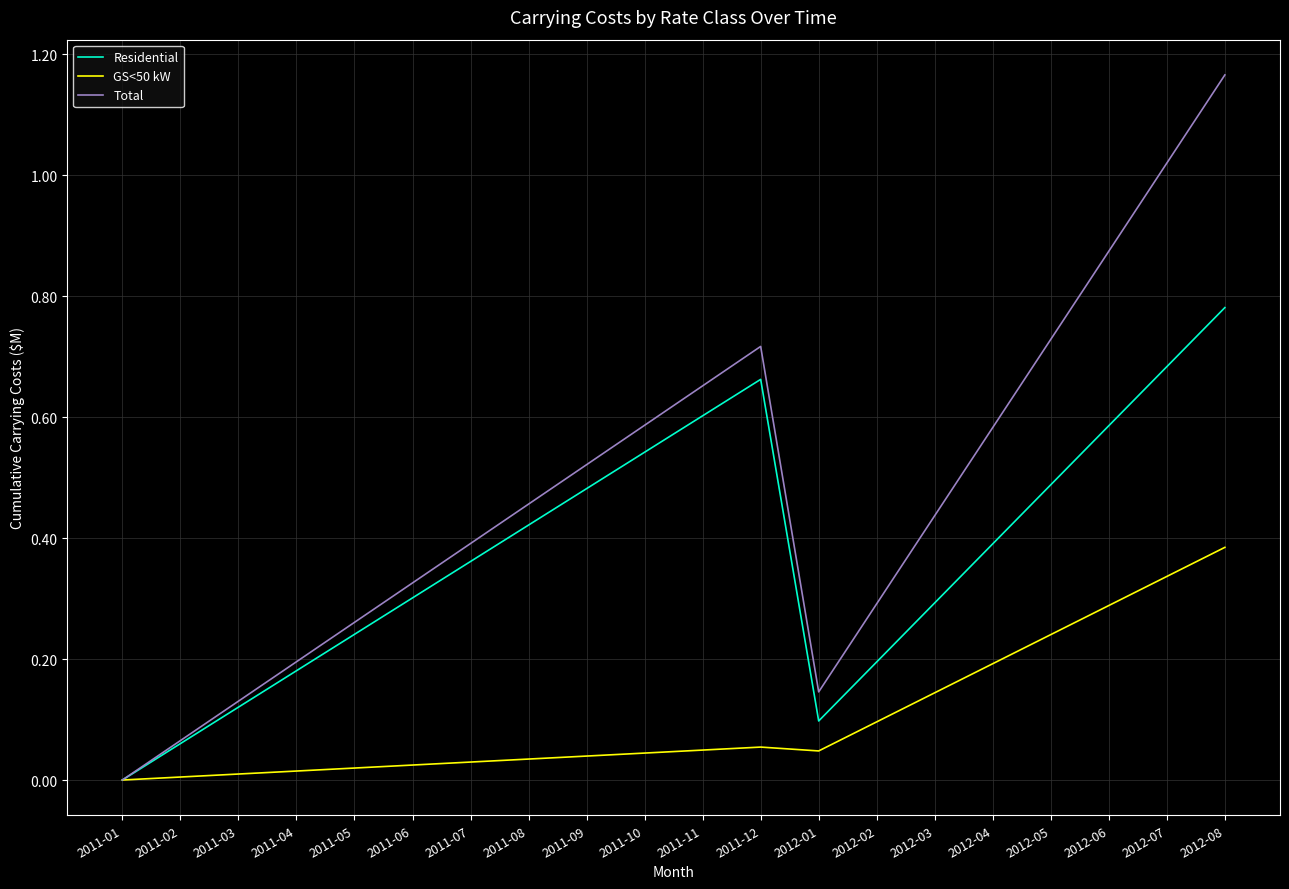

Which series has the largest range (max minus min)?

Total